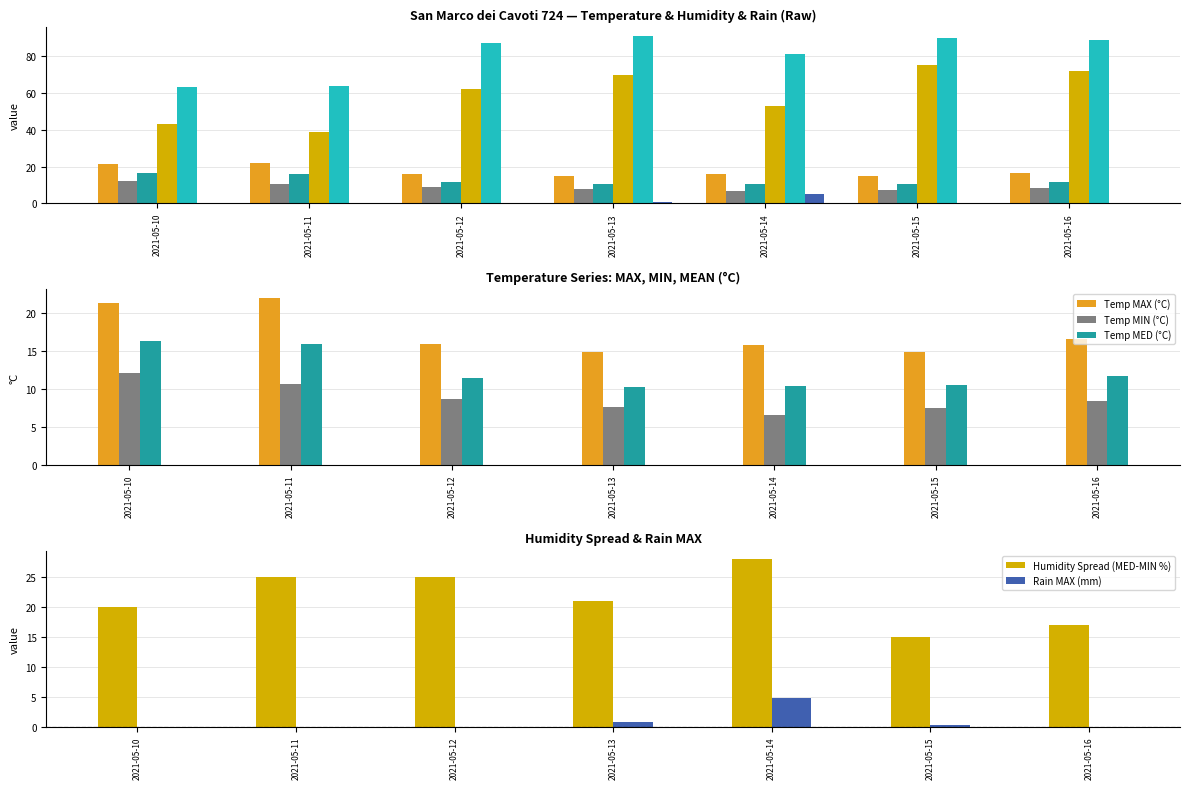

Read the Humidity MIN (%) value at 2021-05-13.

70.0